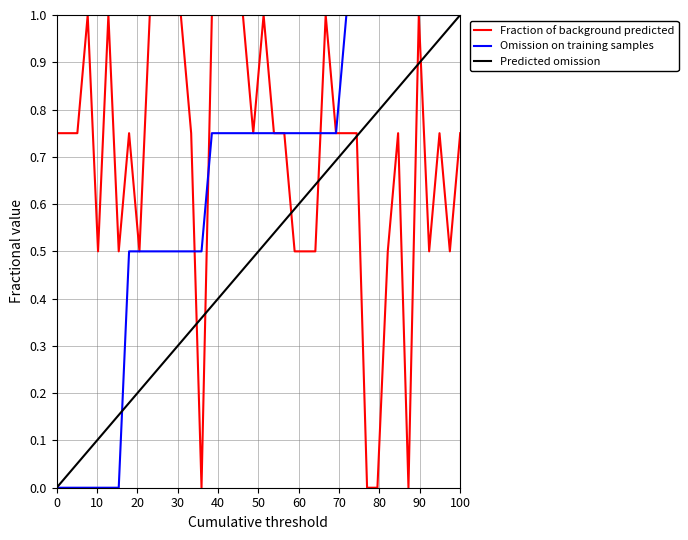

Rank the series by their average value, from highest to lowest.

Fraction of background predicted, Omission on training samples, Predicted omission